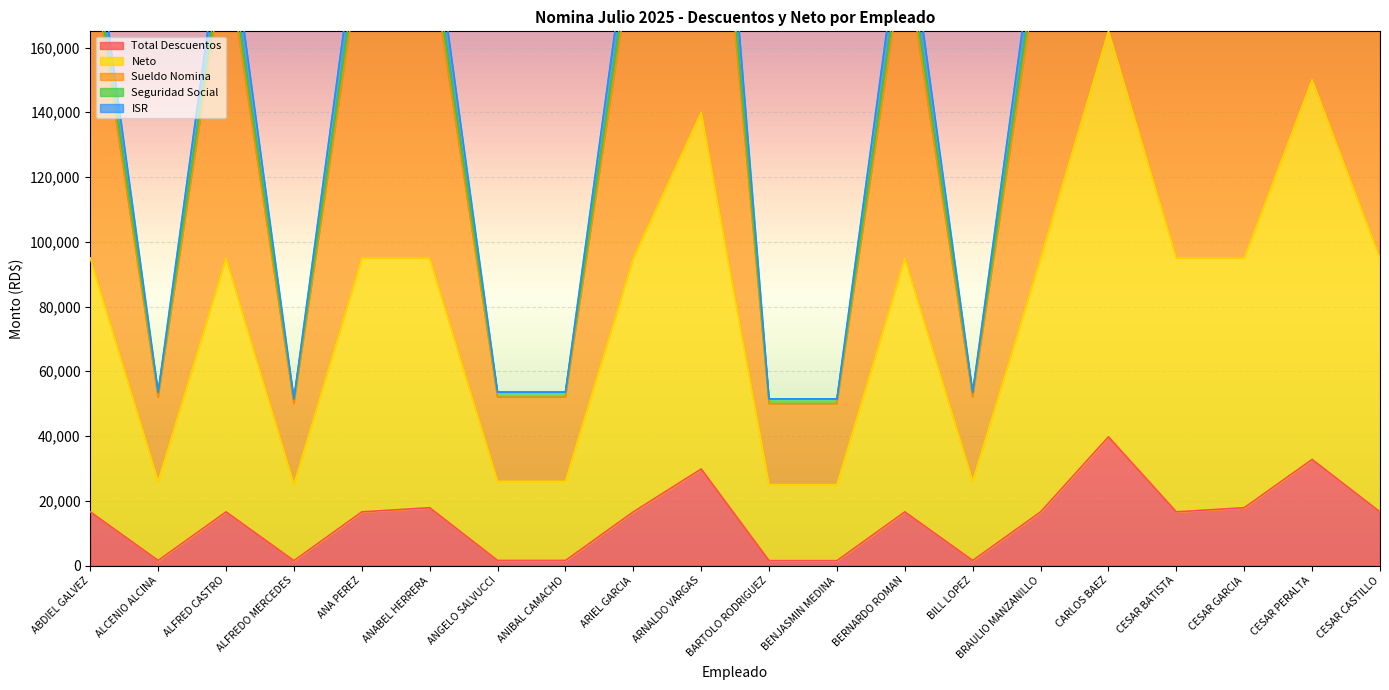

What is the difference between the Total Descuentos values at BRAULIO MANZANILLO and ALFREDO MERCEDES?

15066.2